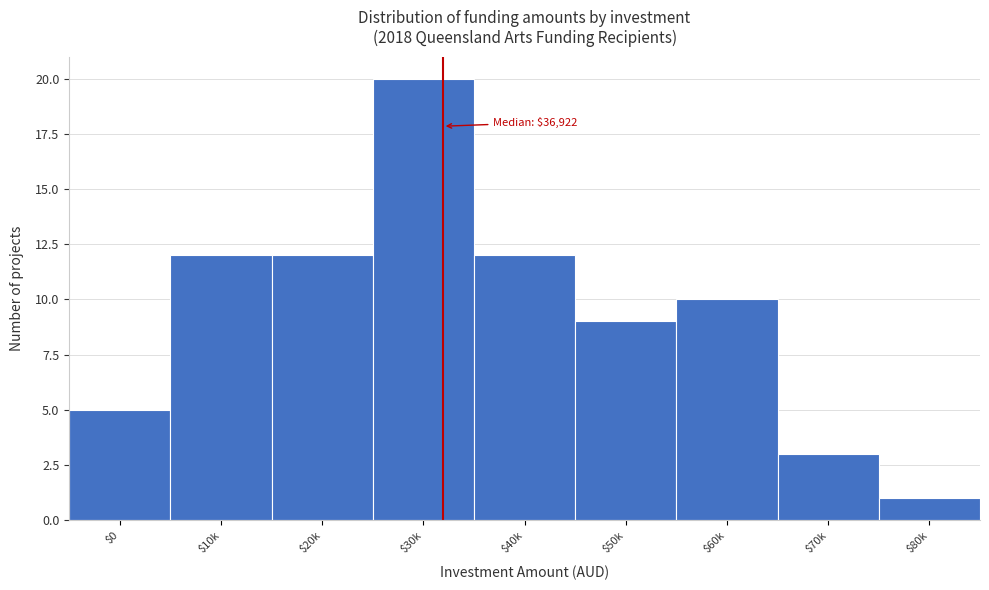

Reading left to right, extract all data points from this chart.

5	12	12	20	12	9	10	3	1